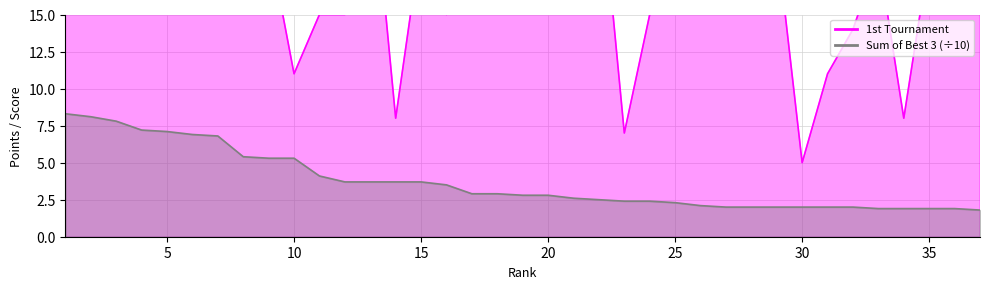

At how many categories does at least one series exceed 17?

26